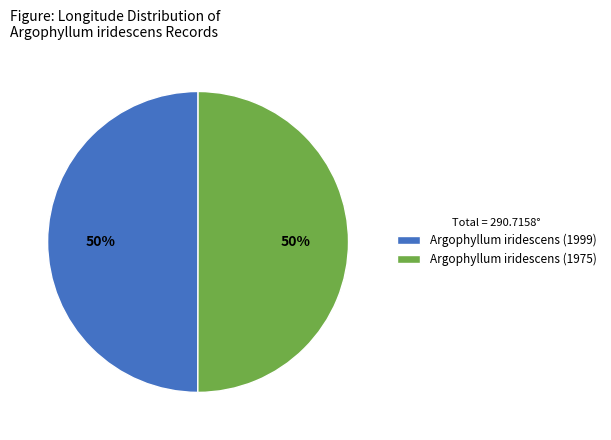

Do Argophyllum iridescens (1975) and Argophyllum iridescens (1999) together represent more than half of the pie?

Yes